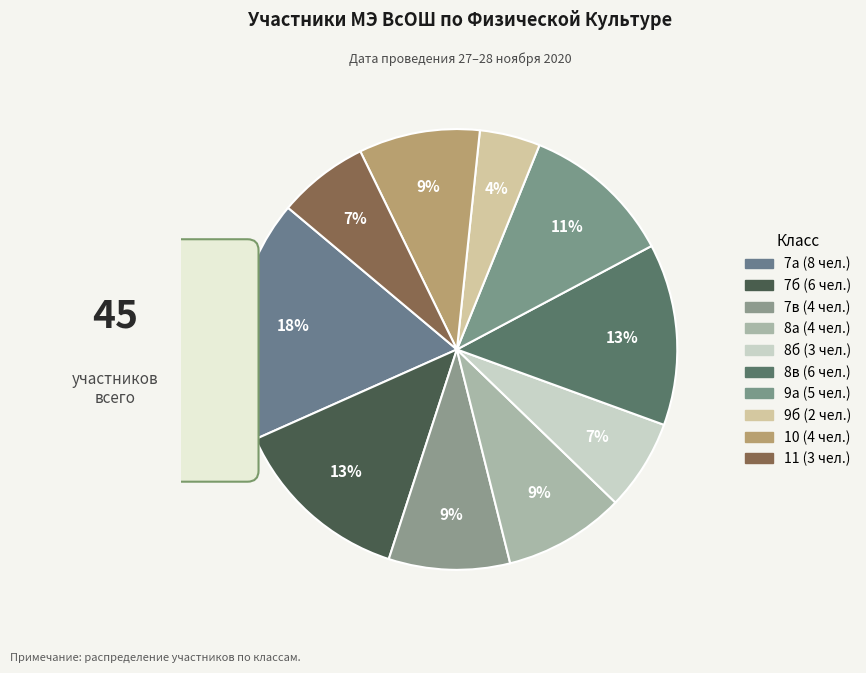

What percentage is the 9а slice, to the nearest percent?

11%